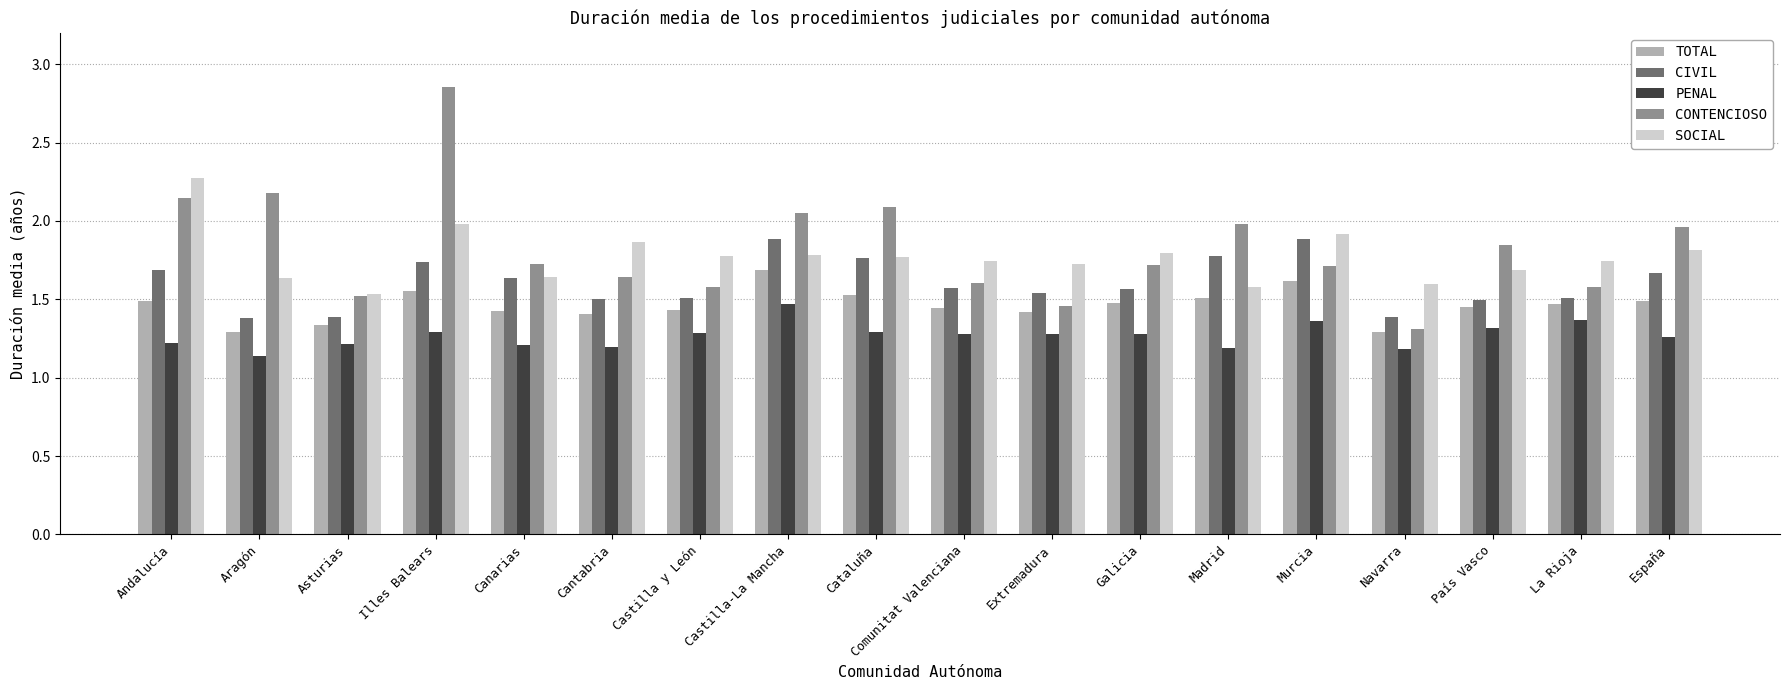

What is the difference between the second highest and second lowest values in the SOCIAL series?

0.4